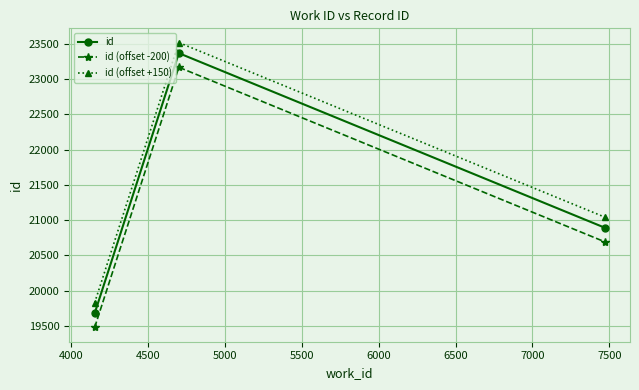

Reading right to left, extract all data points from this chart.

id: 20893	23366	19677
id (offset -200): 20693	23166	19477
id (offset +150): 21043	23516	19827